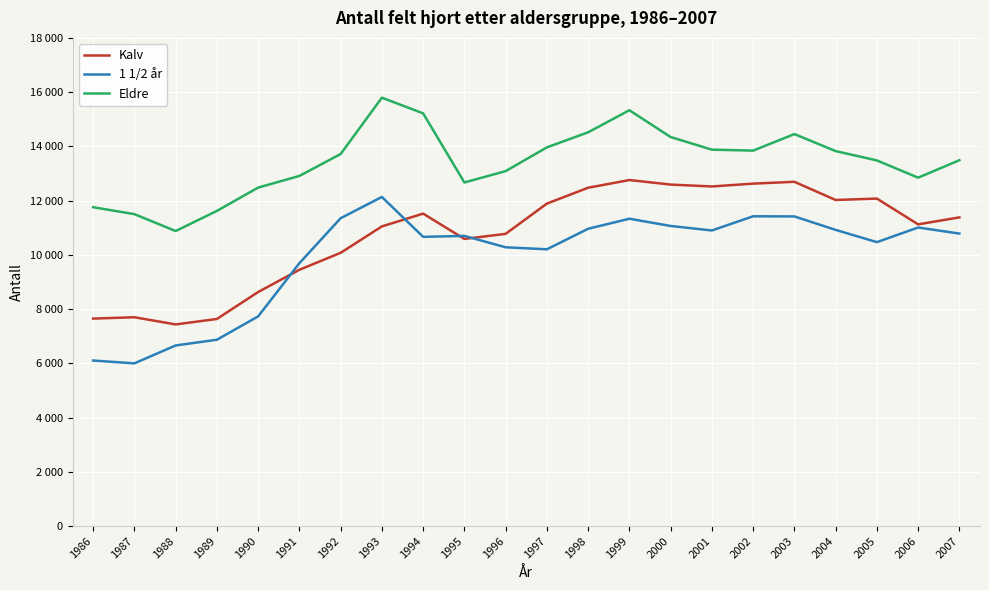

Is this an area chart (filled region under the line)?

No